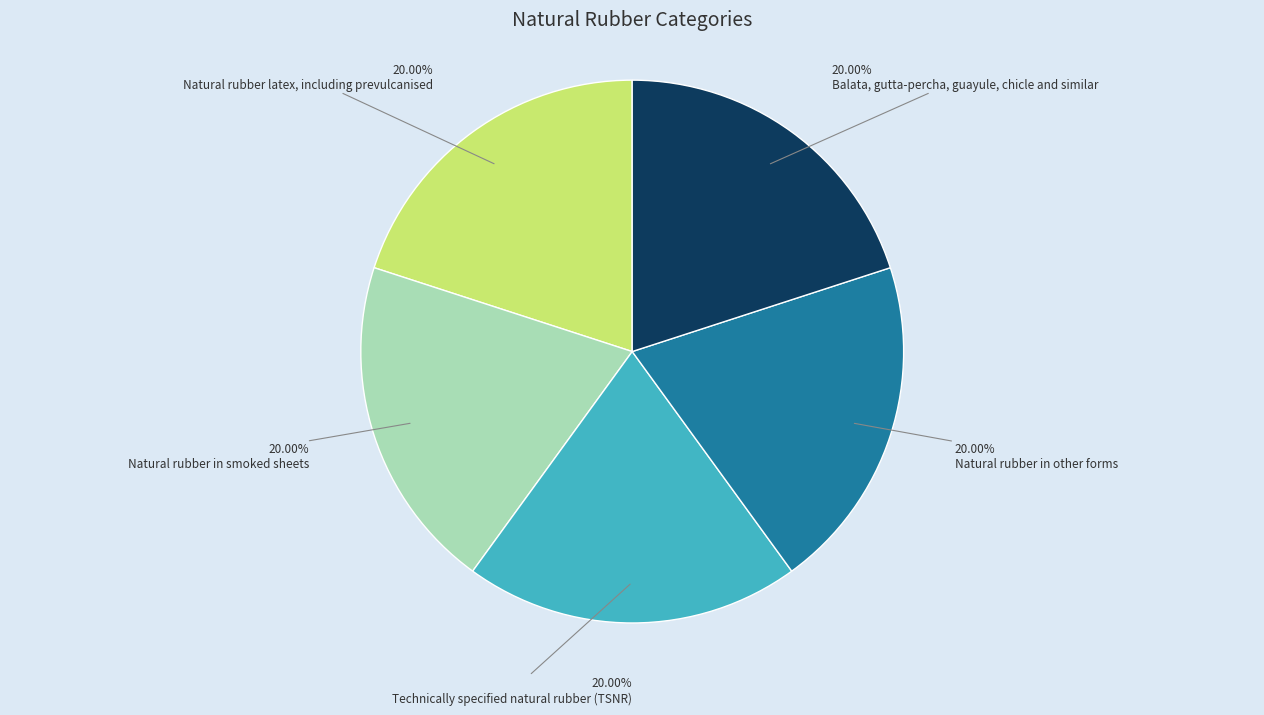

Approximately how many times larger is the value at Natural rubber in other forms compared to Balata, gutta-percha, guayule, chicle and similar?

1.0